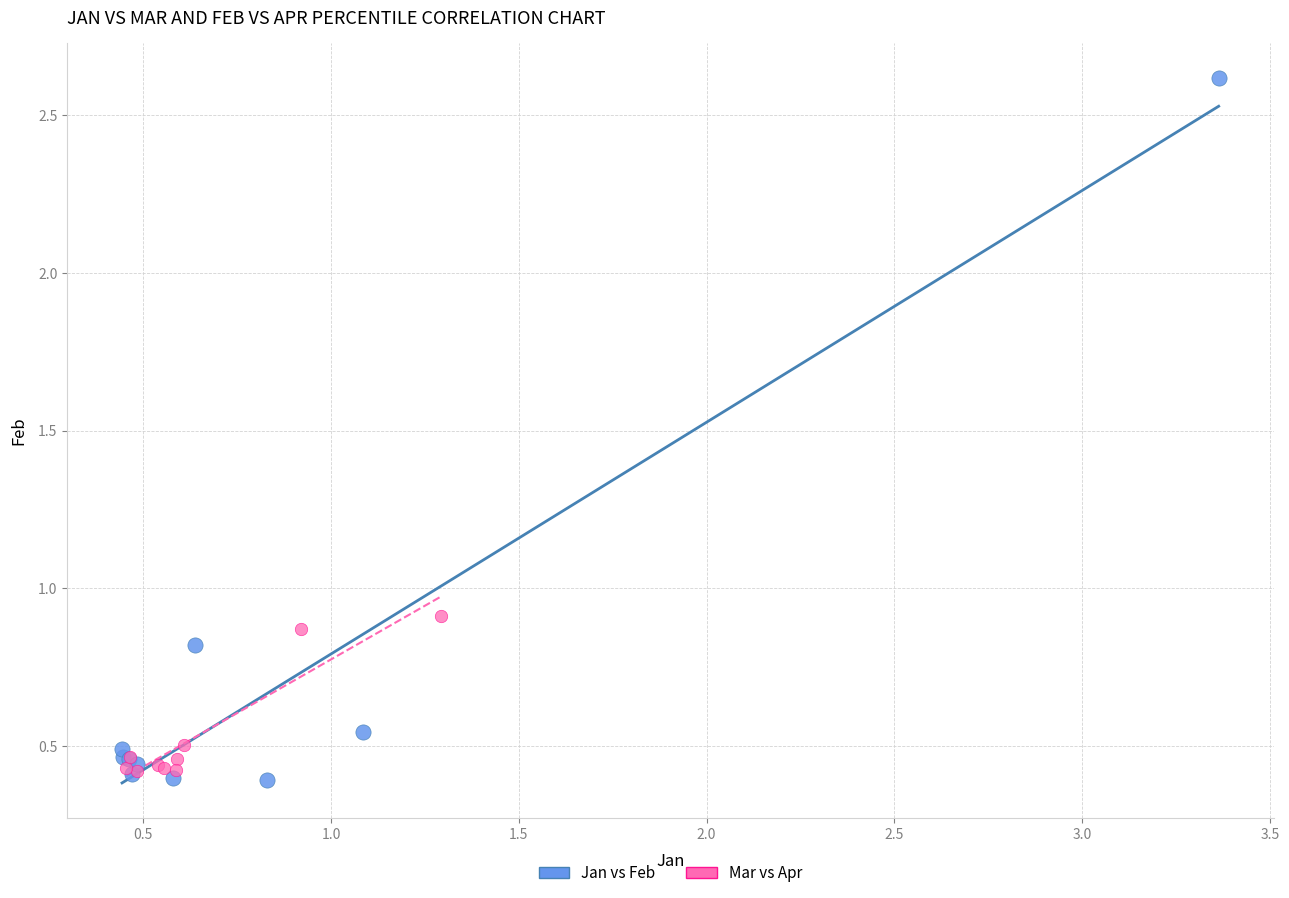

Which series contains the highest Y value?

Jan vs Feb